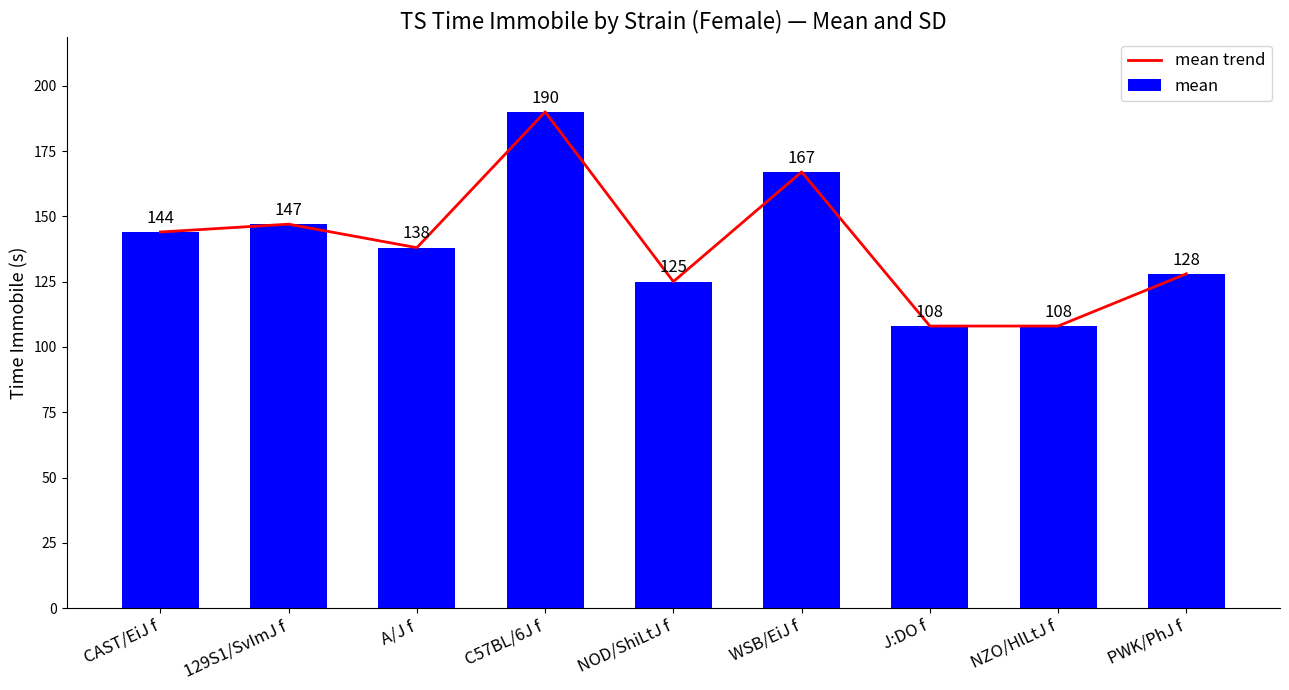

What is the difference between the maximum and minimum values in the mean trend series?

82